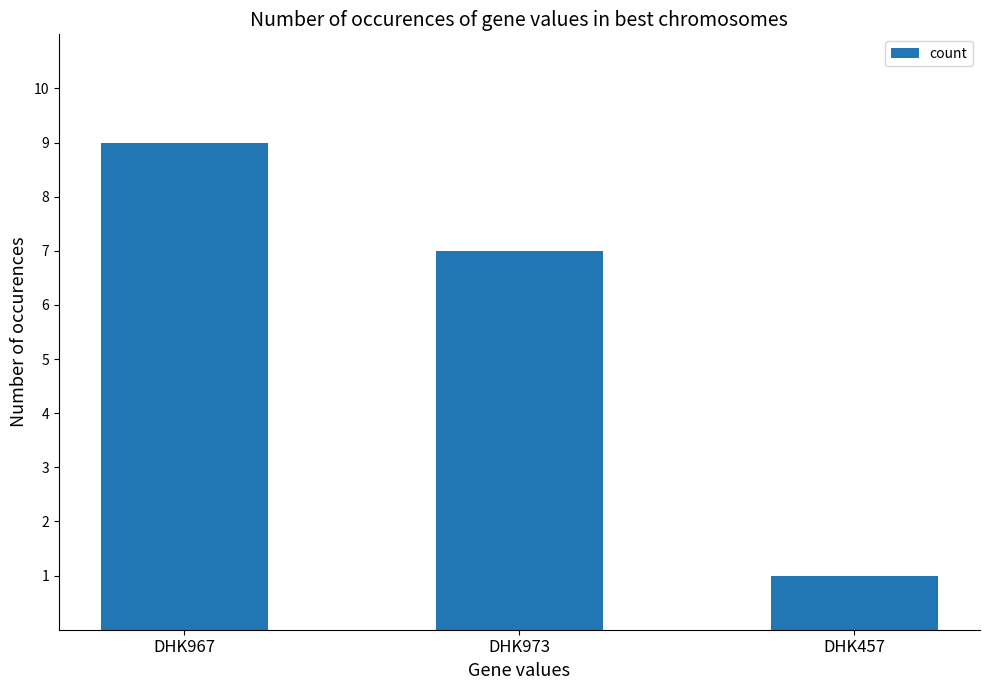

The chart shows a value of 10 at DHK973. True or false?

False